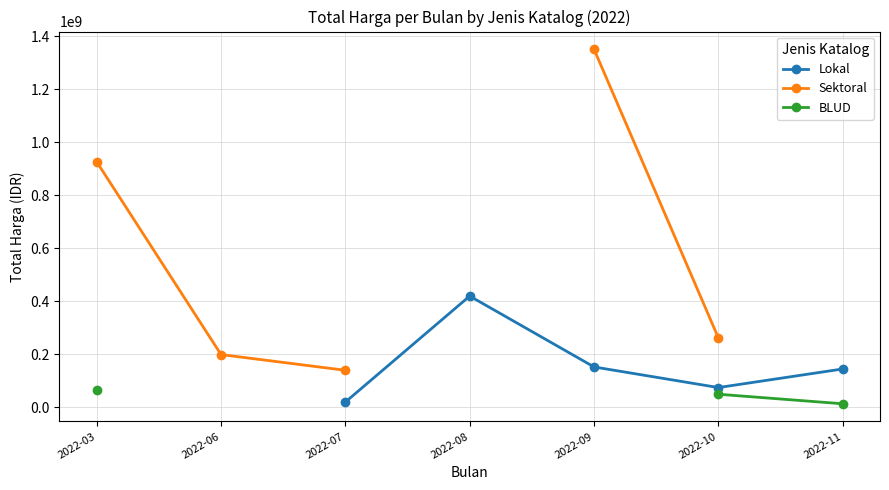

The value of BLUD at 2022-10 is 49478000.0. True or false?

True